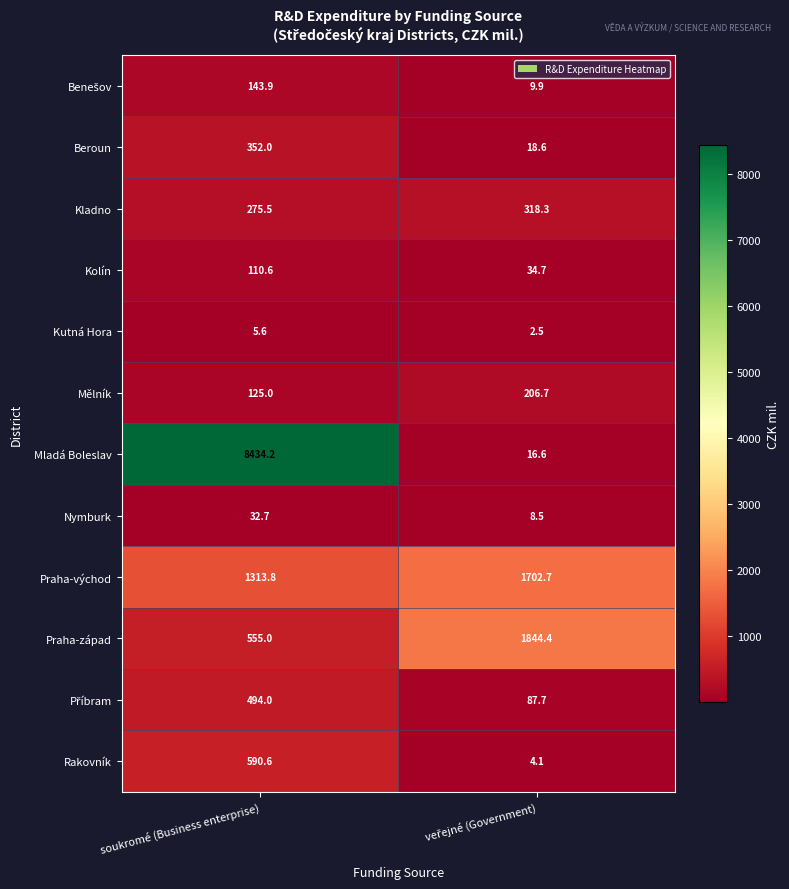

What is the greatest value displayed?

8434.2